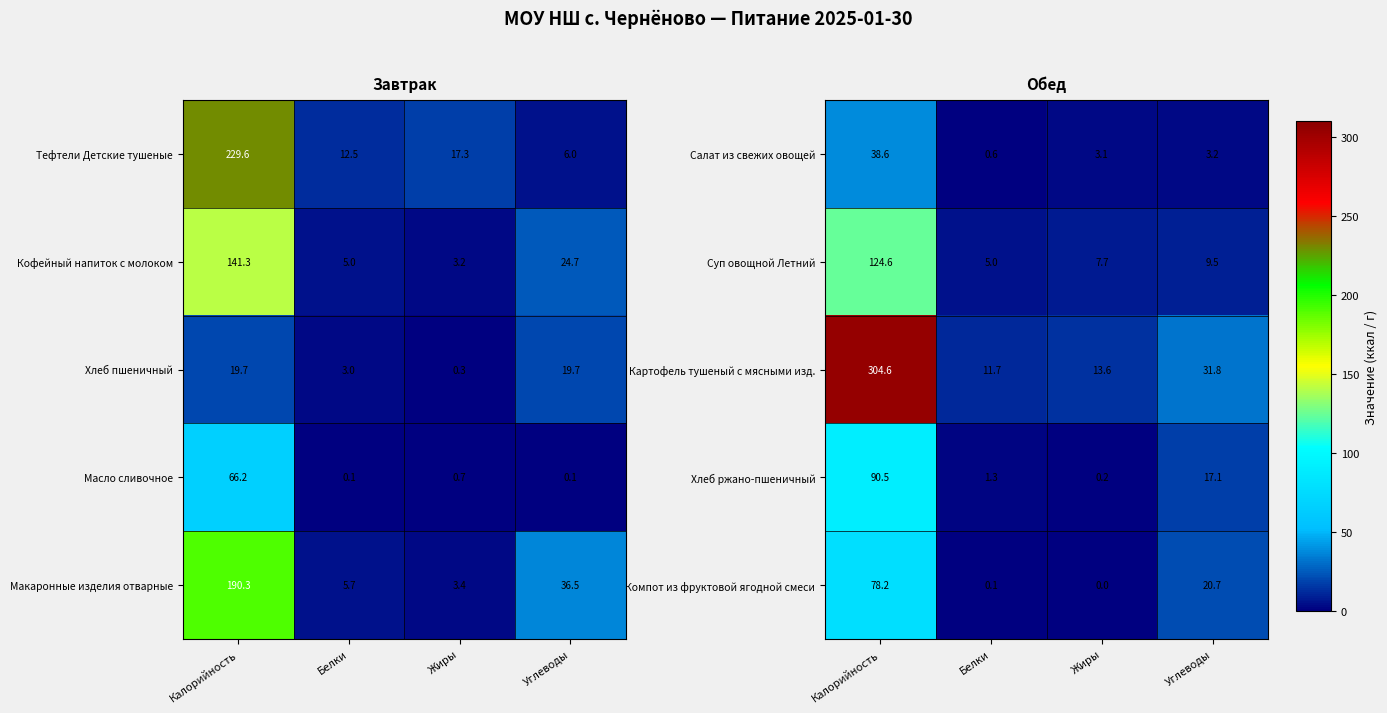

Where is Компот из фруктовой ягодной смеси nearest to the value 39?

Углеводы